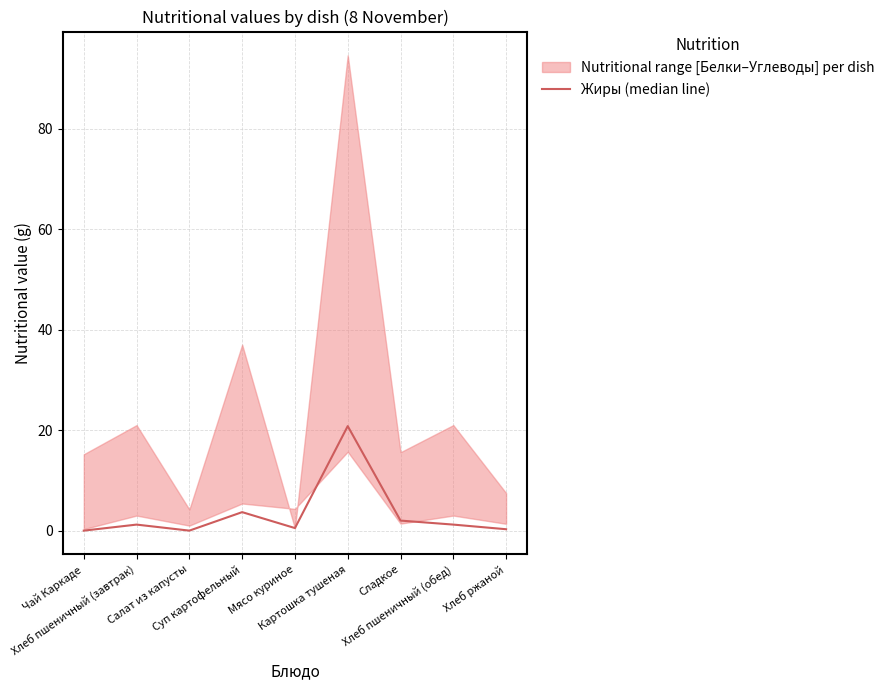

At which label is the value closest to 10?

Суп картофельный